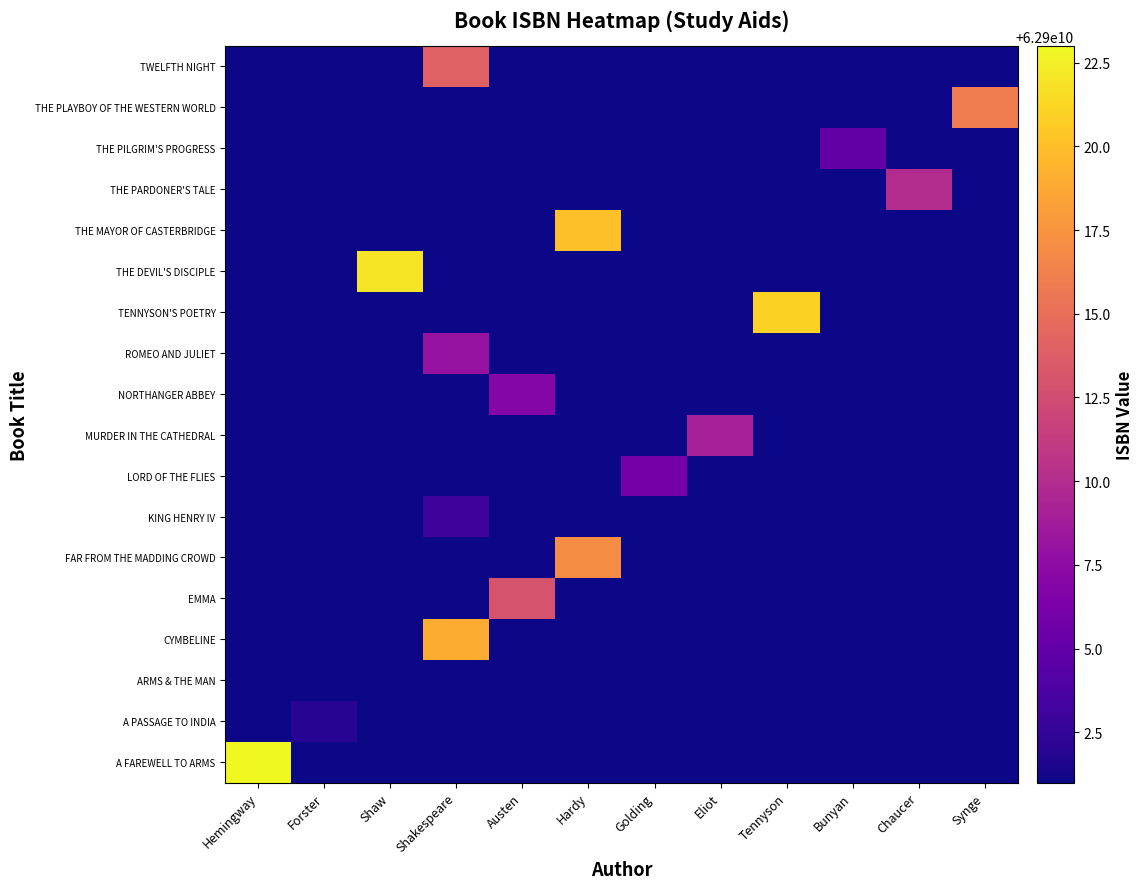

Which series has the largest total across all categories?

A FAREWELL TO ARMS